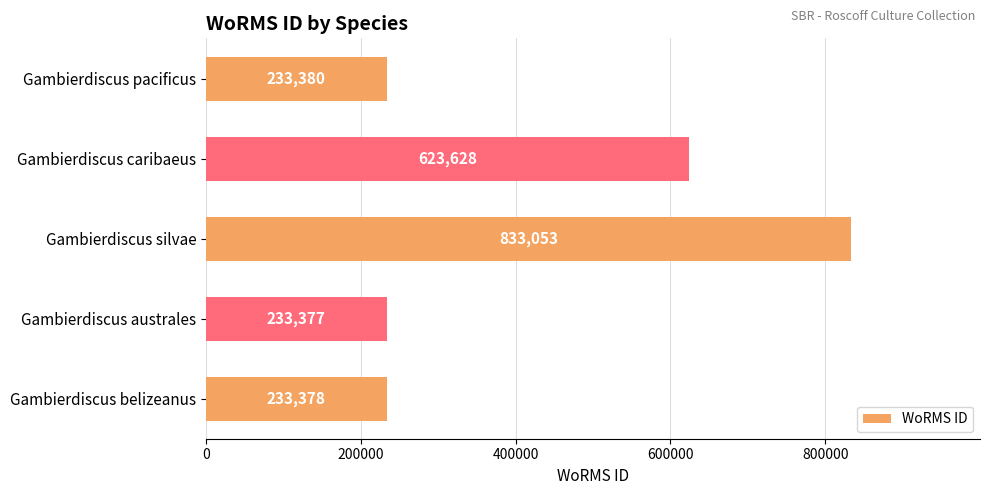

Reading top to bottom, transcribe all the data shown in this chart.

233380	623628	833053	233377	233378